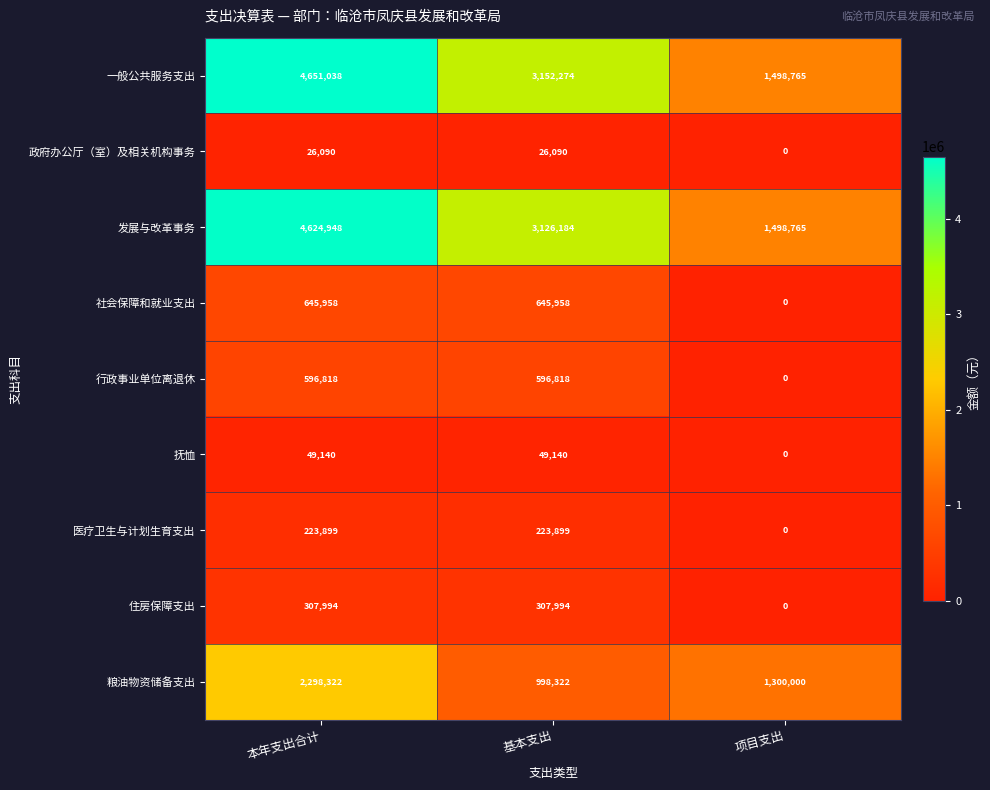

Is it true that 一般公共服务支出 equals 3152274 at 基本支出?

True